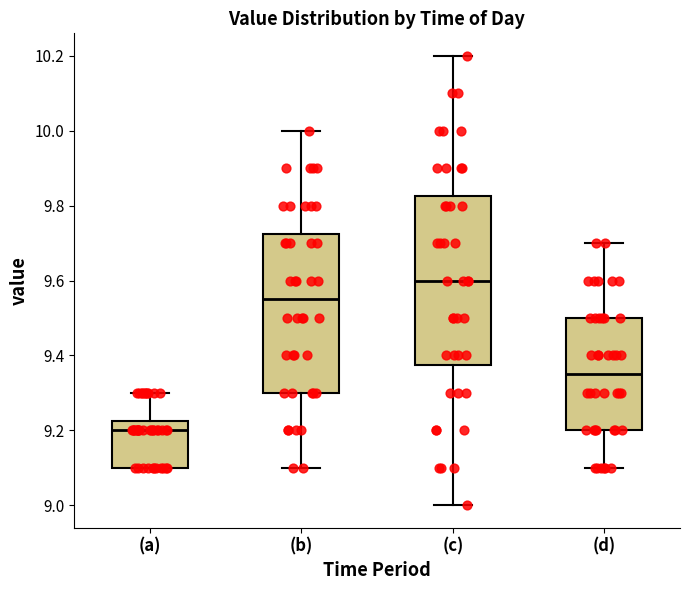

Reading left to right, read every box against the y-axis: the position of its median line, the range the box covers, and the ends of its whiskers. The values are not printed on the chart, so give them approximately, as read against the axis.

(a): median 9.20, box 9.10 to 9.22, whiskers 9.10 to 9.30
(b): median 9.56, box 9.30 to 9.72, whiskers 9.10 to 10.00
(c): median 9.60, box 9.38 to 9.82, whiskers 9.00 to 10.20
(d): median 9.36, box 9.20 to 9.50, whiskers 9.10 to 9.70